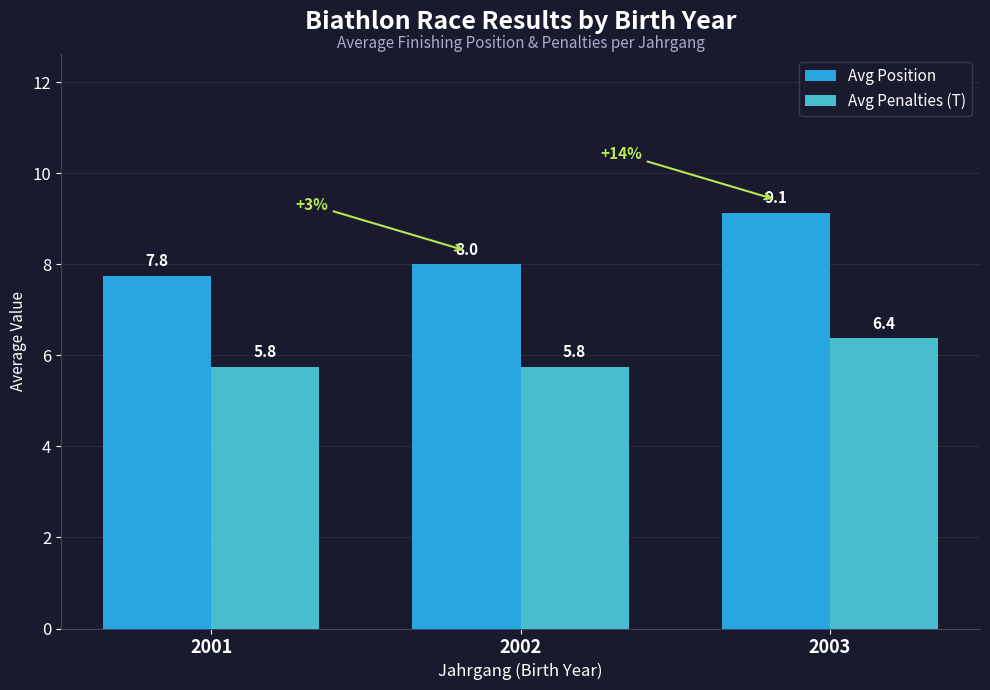

True or false: Avg Position has a value of 7.8 at 2001.

True